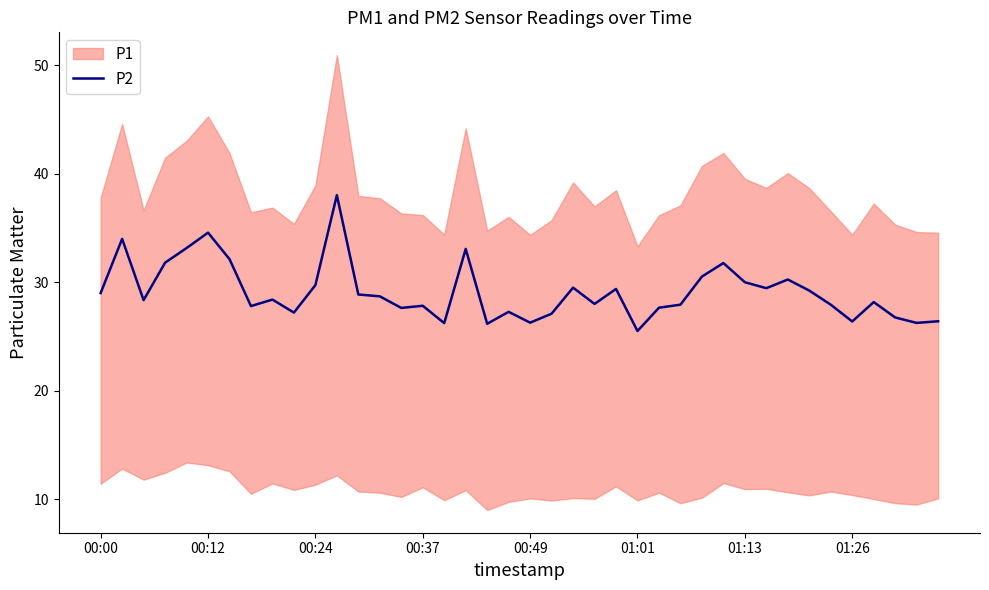

The value at 9 is 18.7. True or false?

False